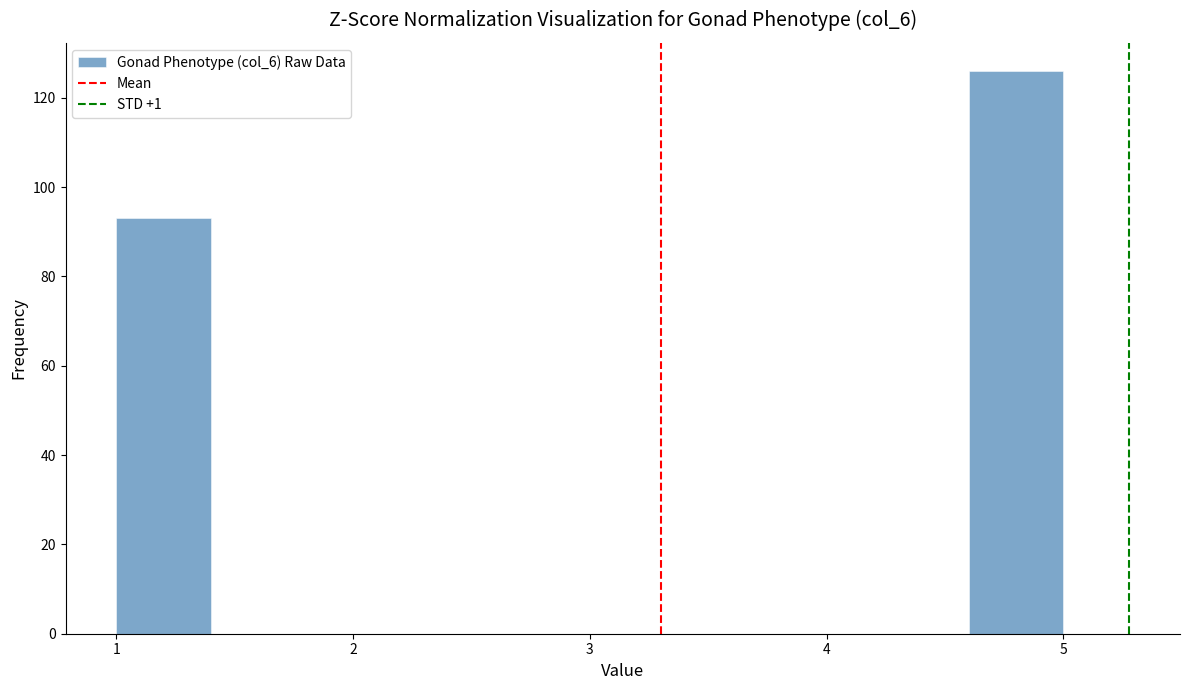

Reading left to right, transcribe this chart: for each bar, give the range it covers on the x-axis and its height. The values are not printed on the chart, so give them approximately, as read against the axis.

1.0 to 1.4: 94
1.4 to 1.8: 0
1.8 to 2.2: 0
2.2 to 2.6: 0
2.6 to 3.0: 0
3.0 to 3.4: 0
3.4 to 3.8: 0
3.8 to 4.2: 0
4.2 to 4.6: 0
4.6 to 5.0: 126